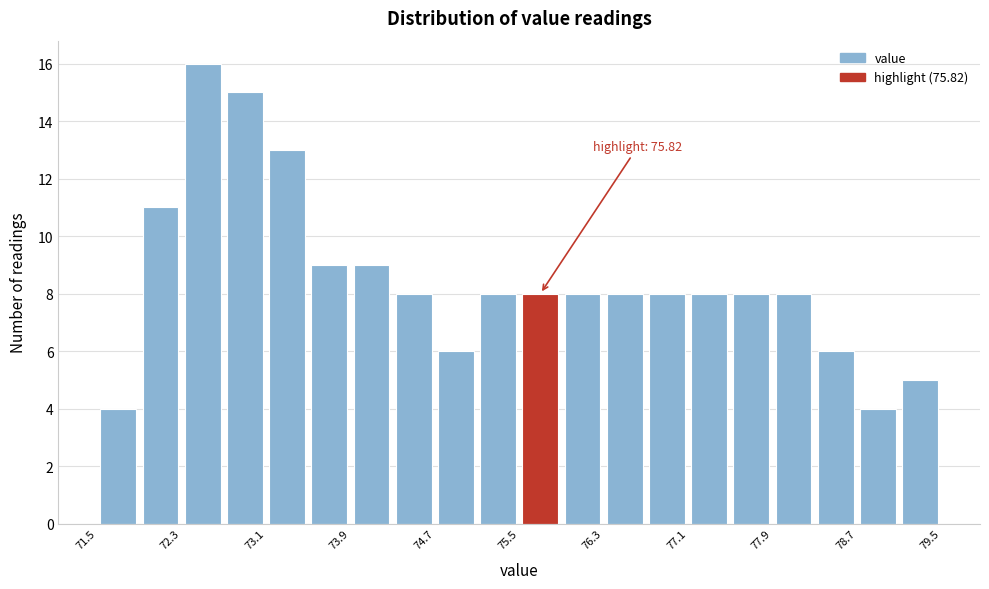

Around what value on the x-axis is the tallest bar? Give the approximate position of its centre, as read against the axis.

72.5